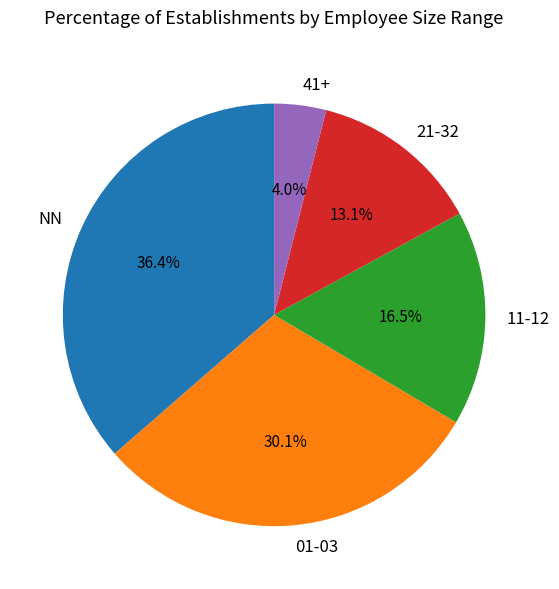

Which has a higher value, 21-32 or 11-12?

11-12